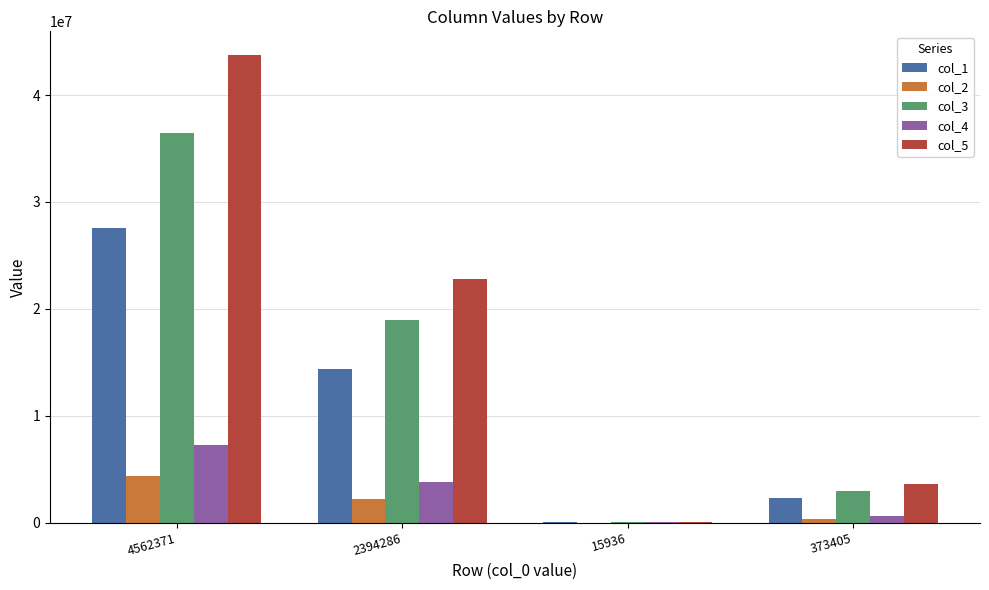

What is the average value of the col_2 series?

1731417.0